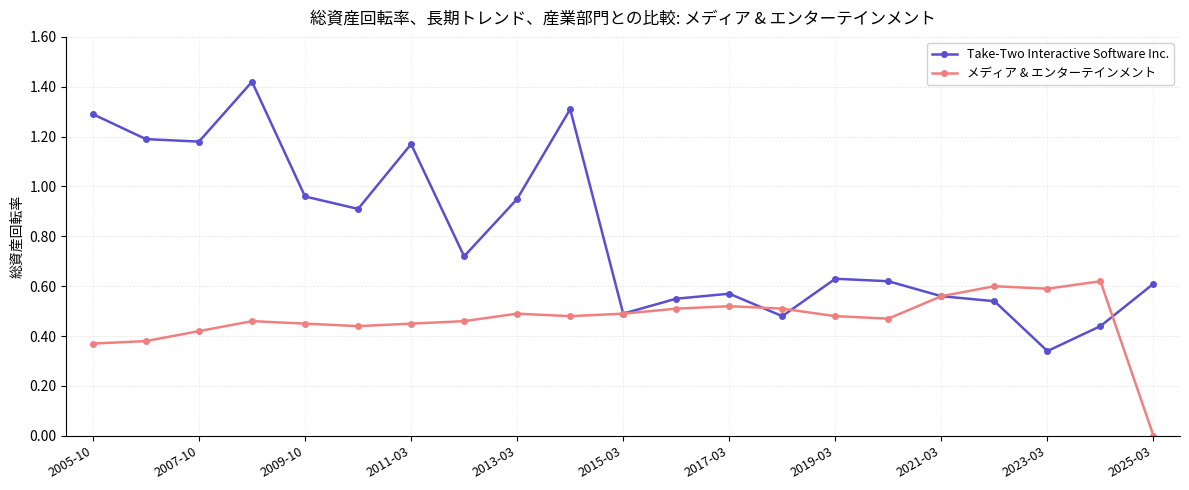

Which series has the largest range (max minus min)?

Take-Two Interactive Software Inc.